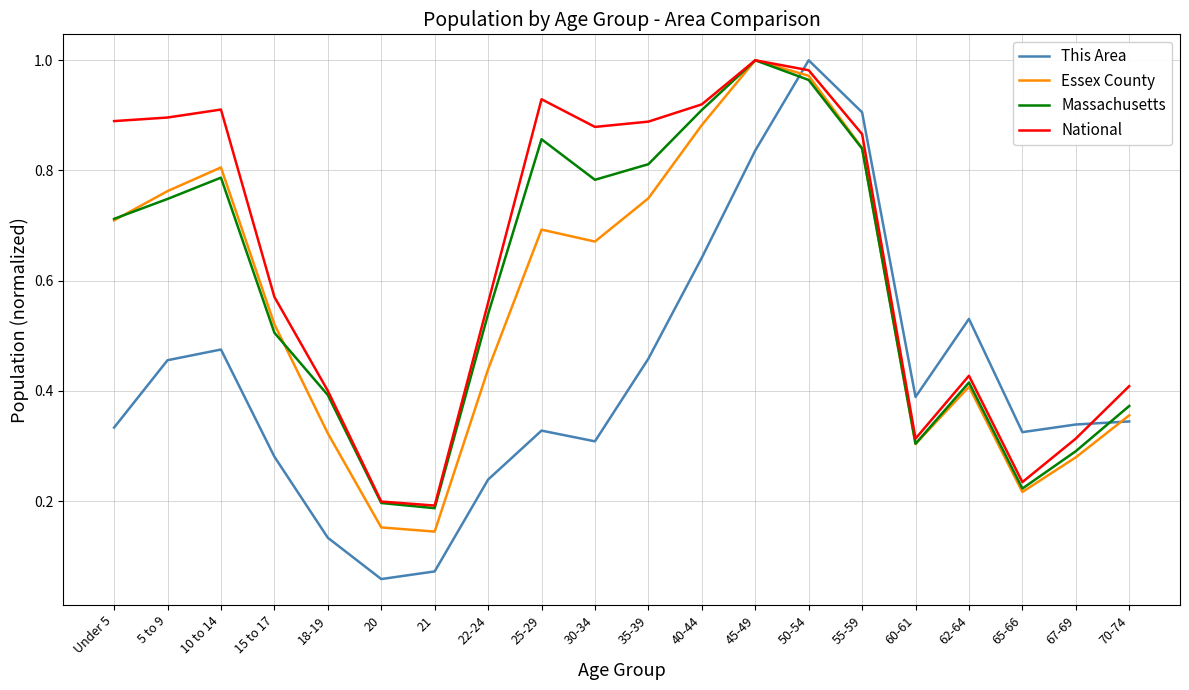

Which series has the widest spread of values?

This Area